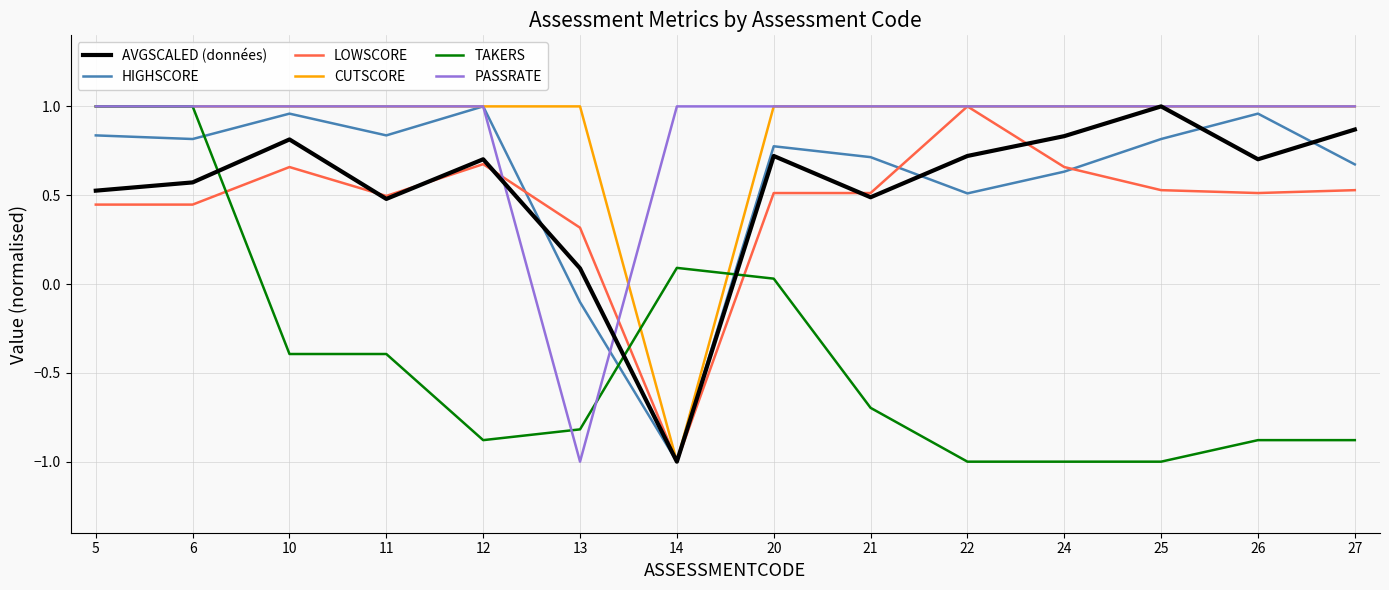

What is the sum of the AVGSCALED (données) values at 6 and 26?

1.3